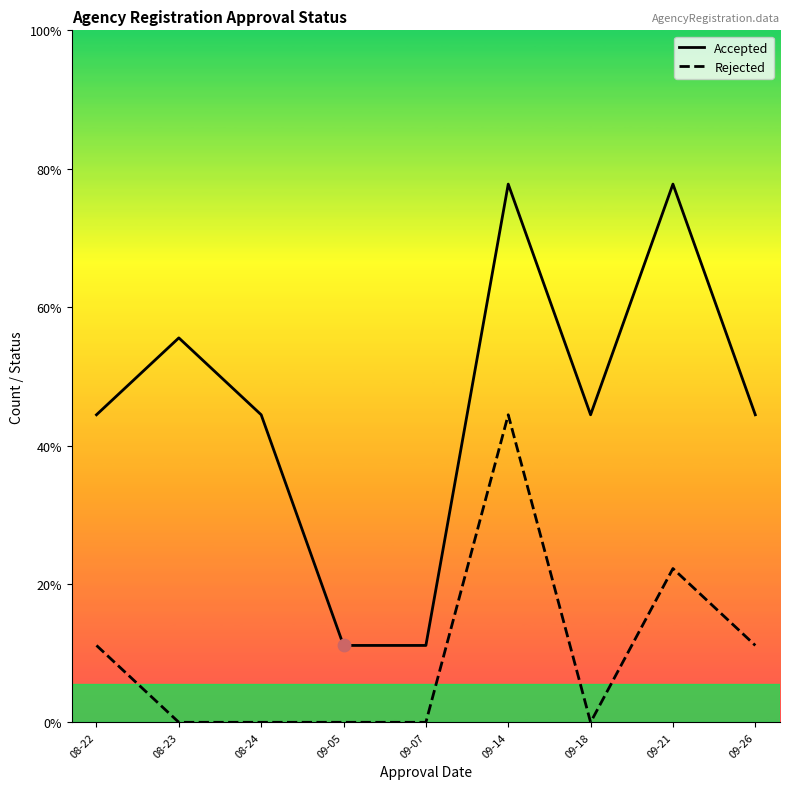

At which category is the sum across all series the highest?

09-14